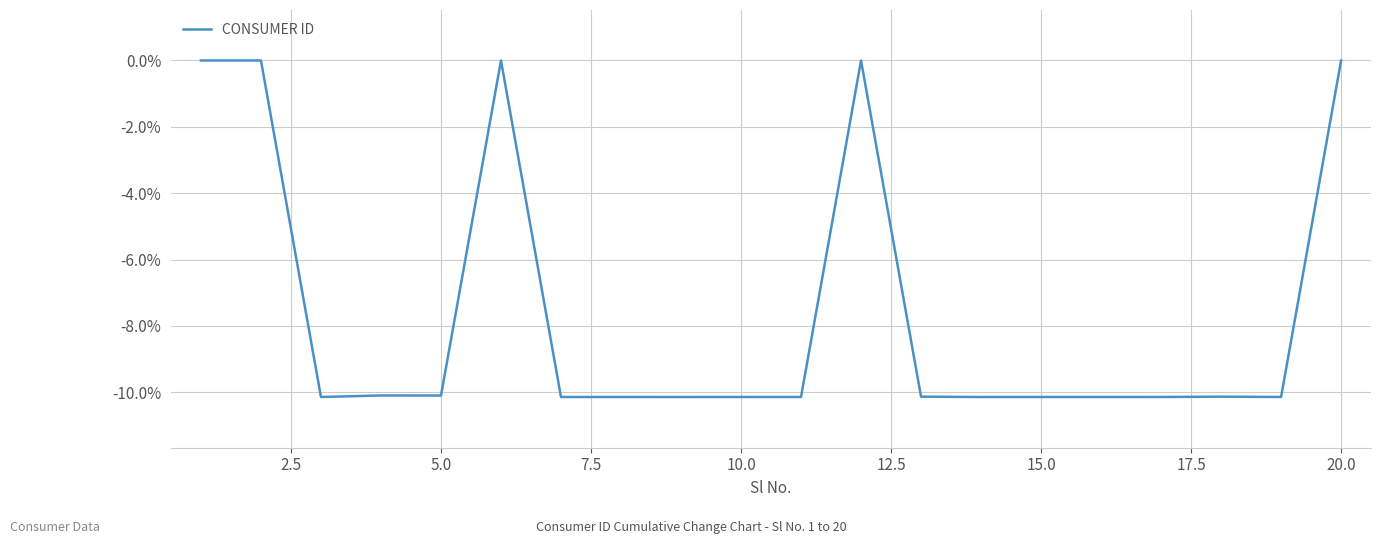

What is the smallest value displayed?

-10.1